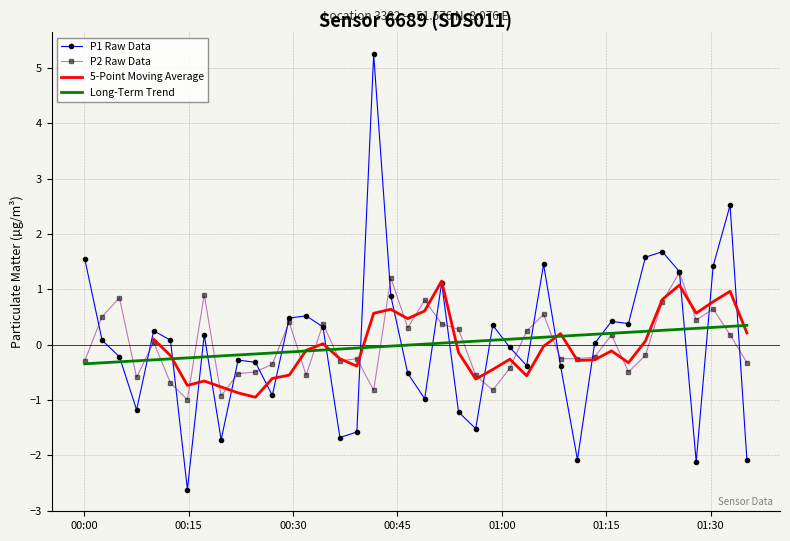

After their last crossing, which series has the higher values: P2 Raw Data or Long-Term Trend?

Long-Term Trend